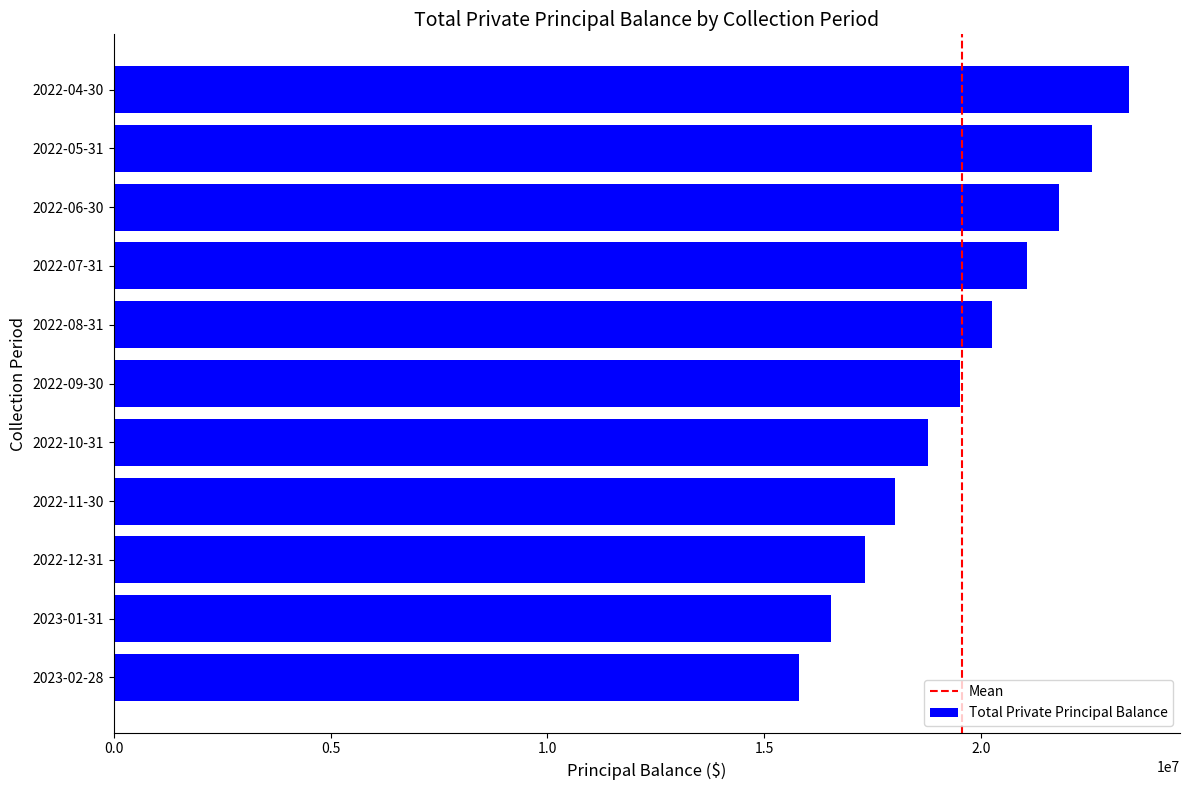

What is the minimum value shown in the chart?

15804036.1